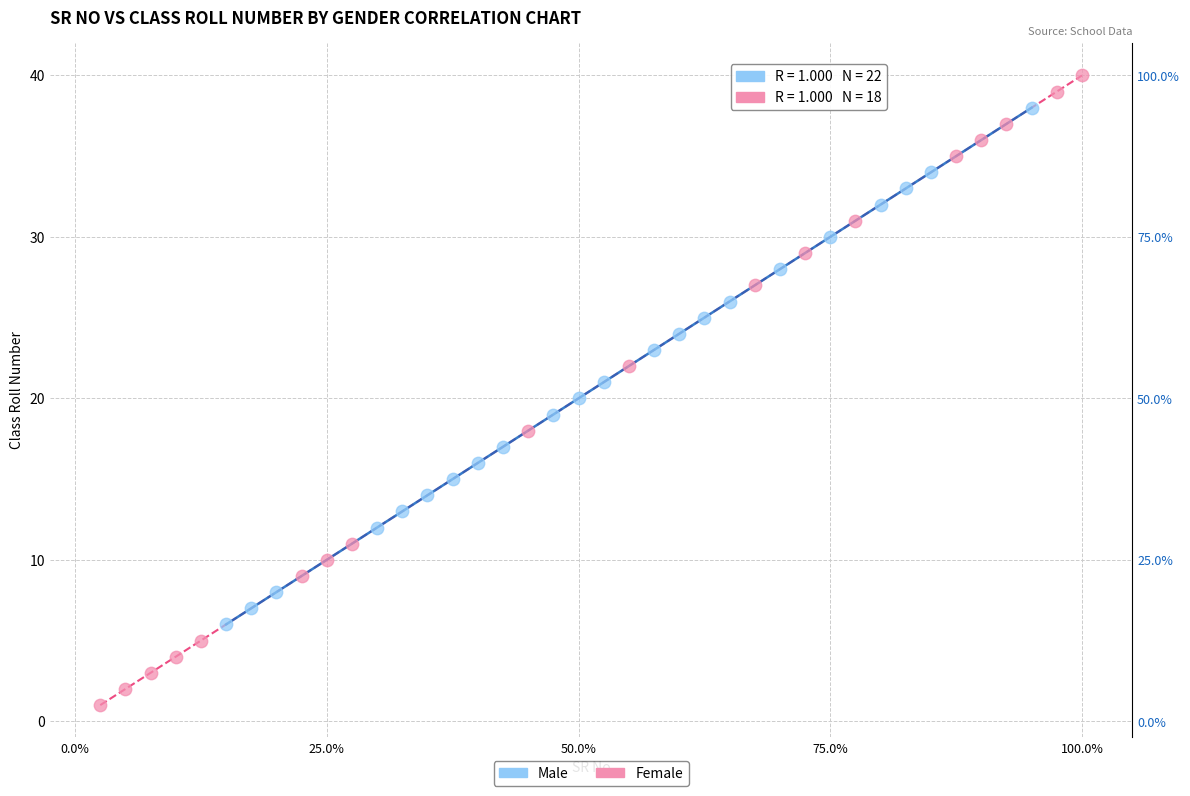

Which series has the widest spread of Y values?

Female